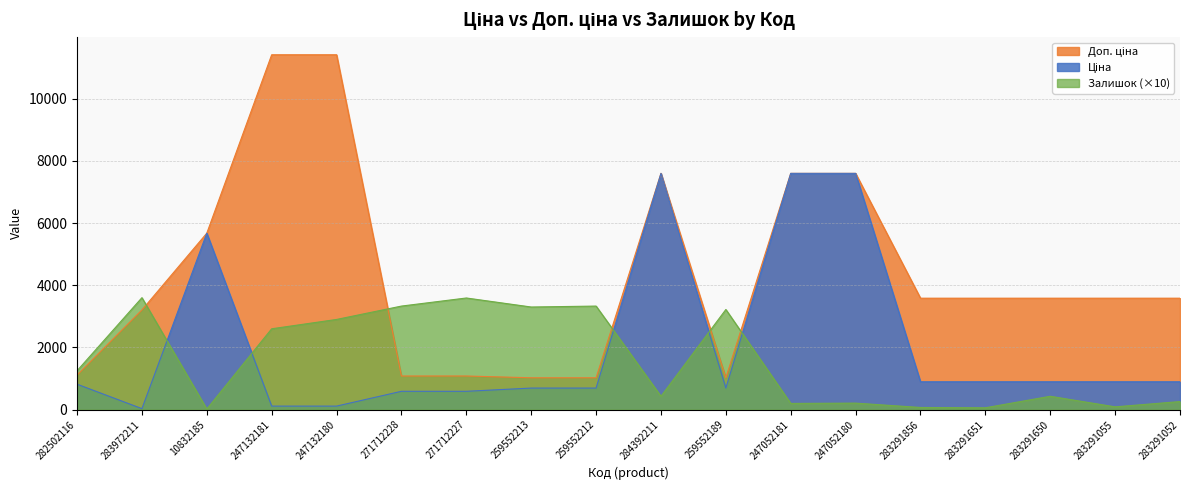

True or false: Ціна has a value of 693.7 at 259552213.

True